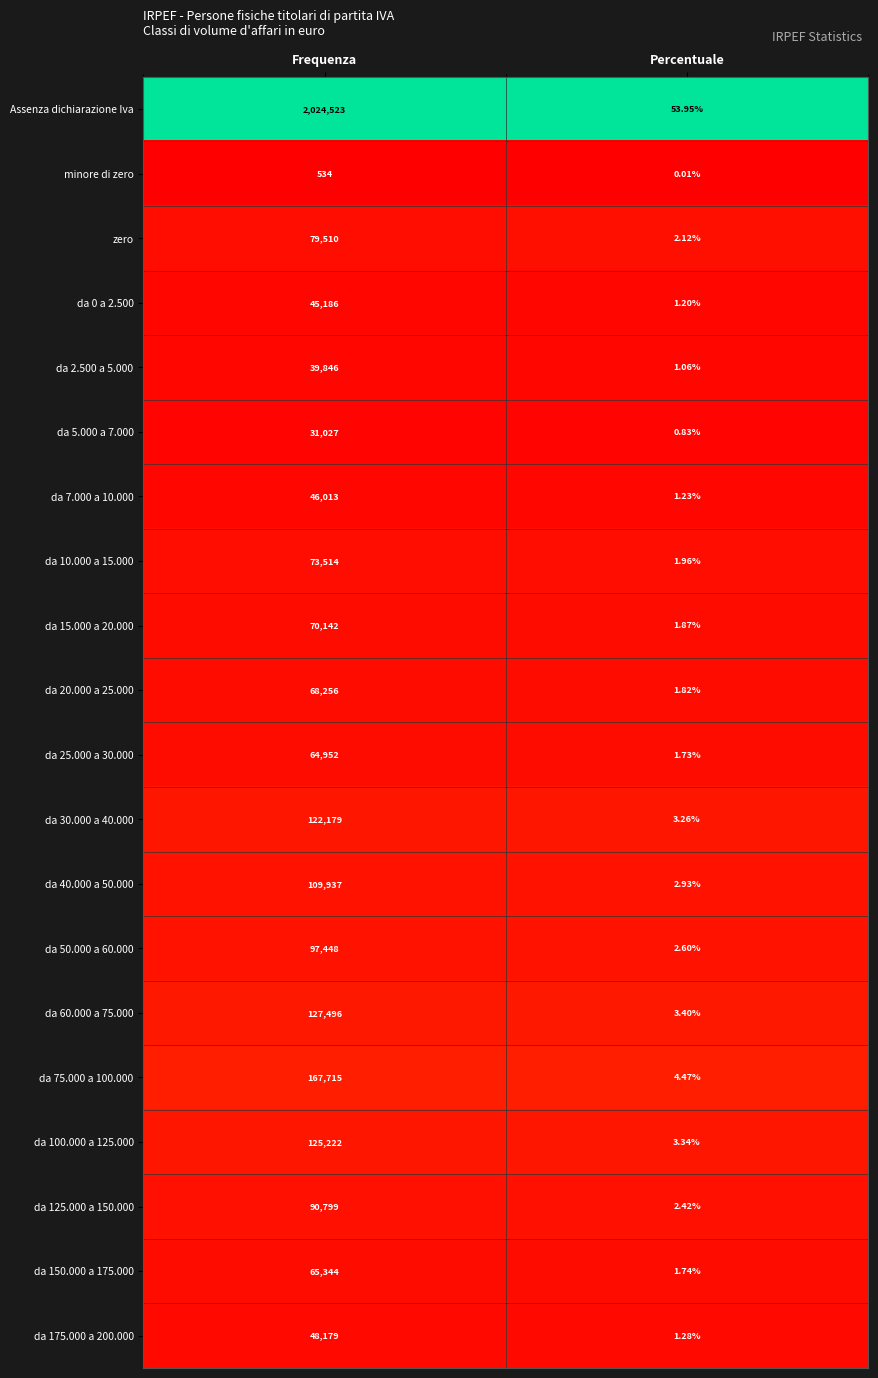

Which category has the highest value across all series?

Frequenza